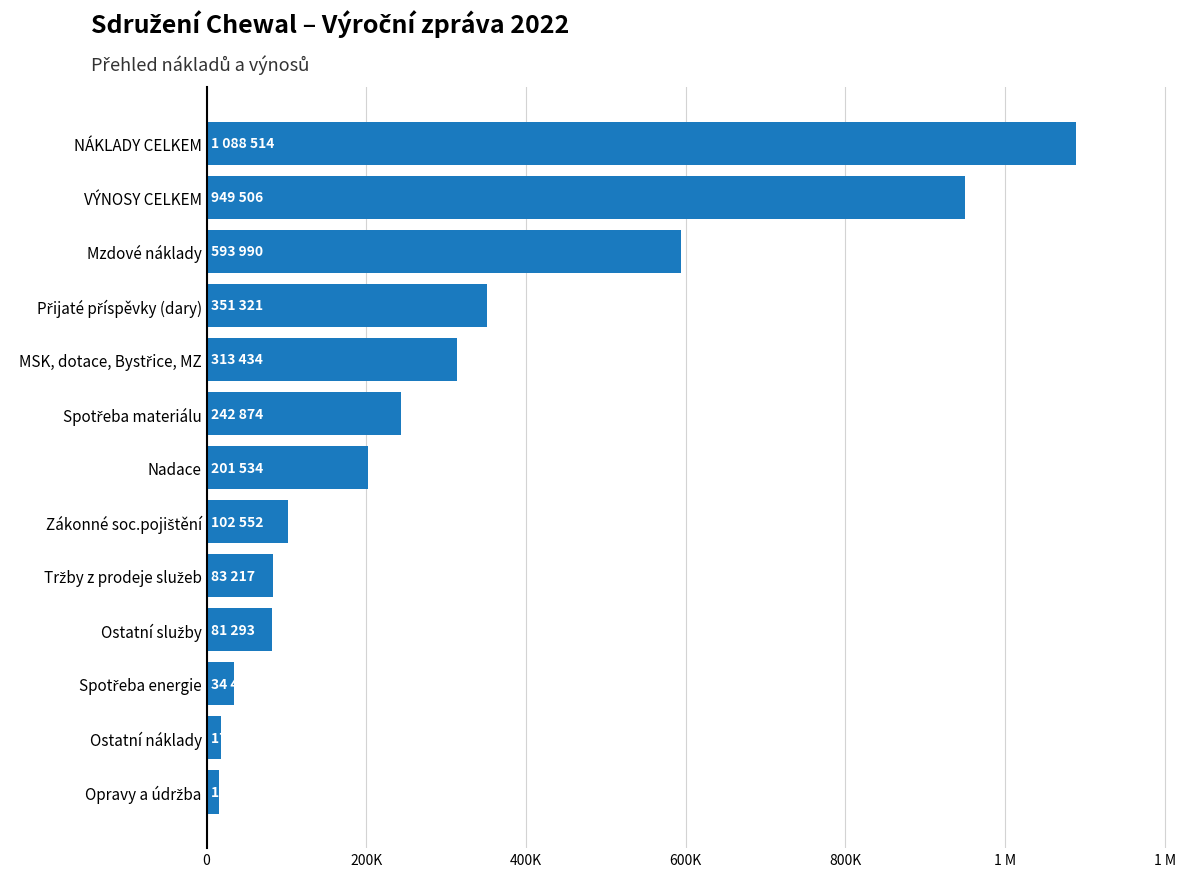

What is the maximum value shown in the chart?

1088514